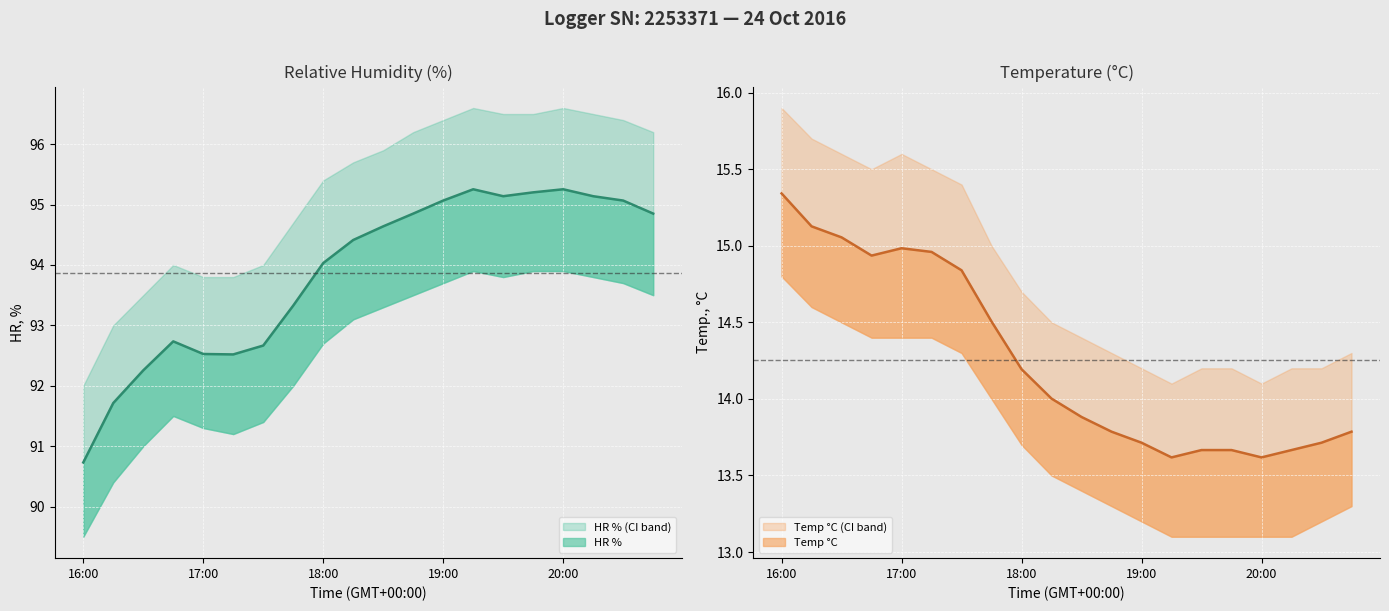

True or false: Temp C and Temp C upper cross at least once.

False